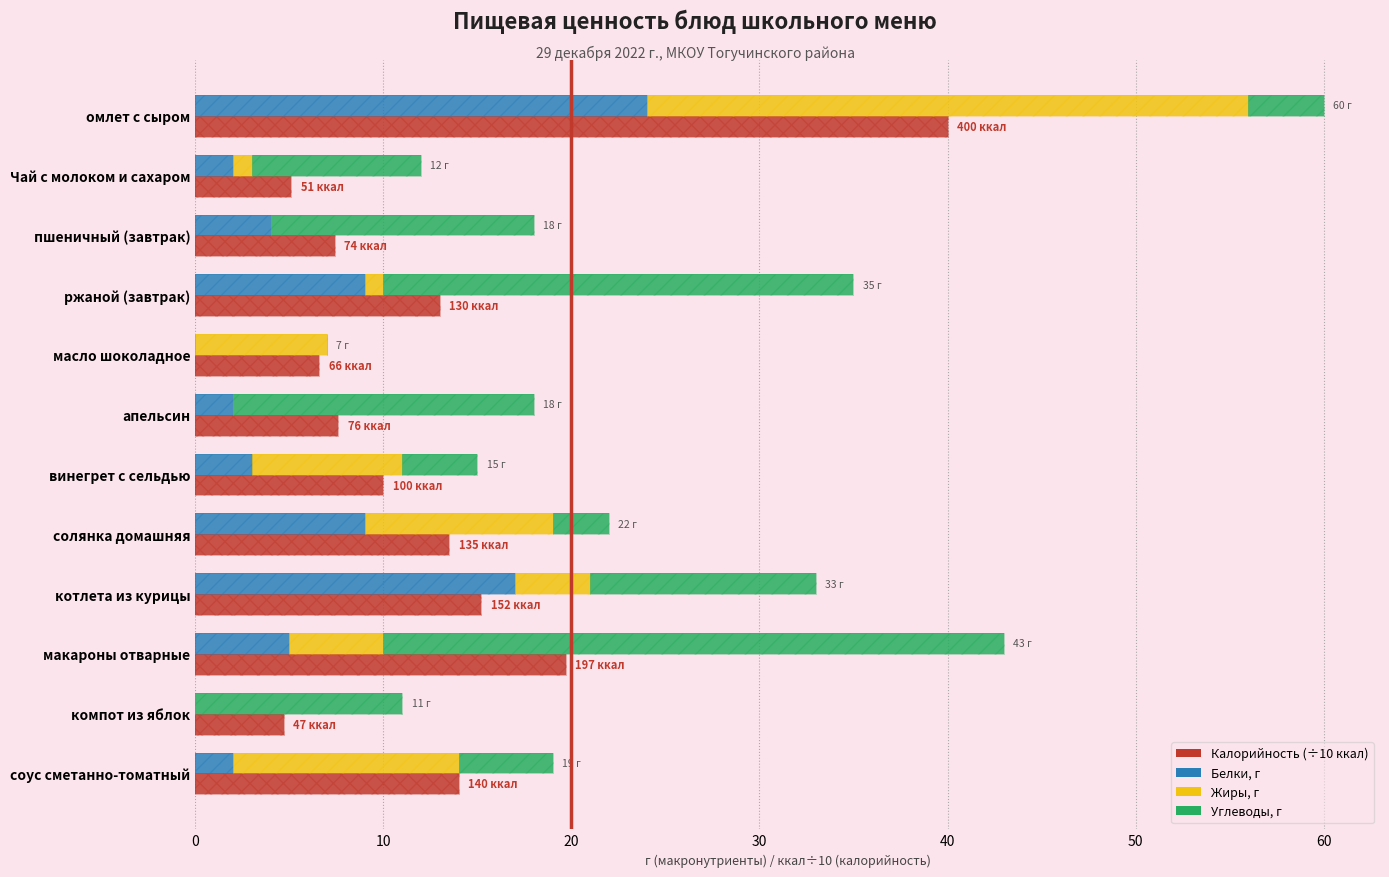

How many values in the Калорийность (÷10) series exceed 13?

5